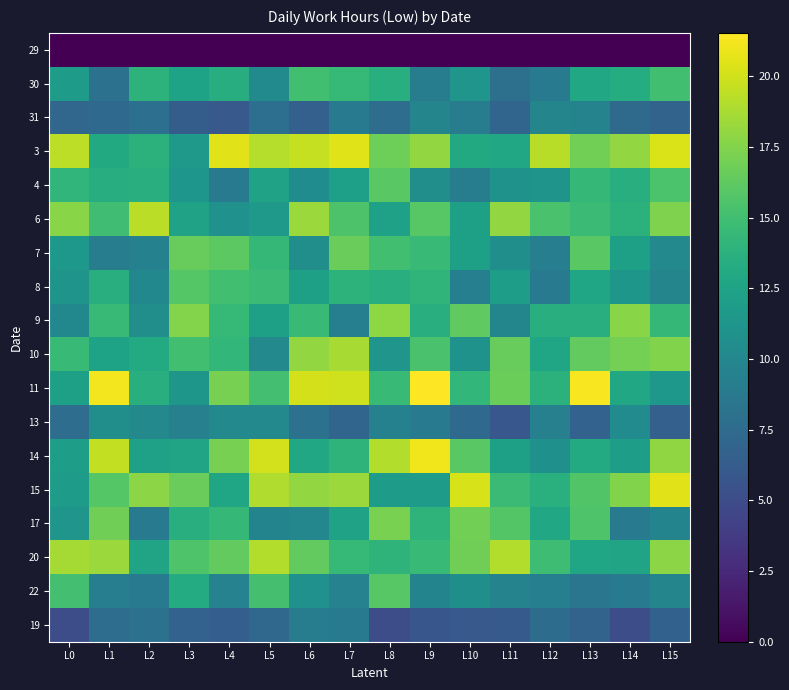

Count the number of data series in this chart.

18